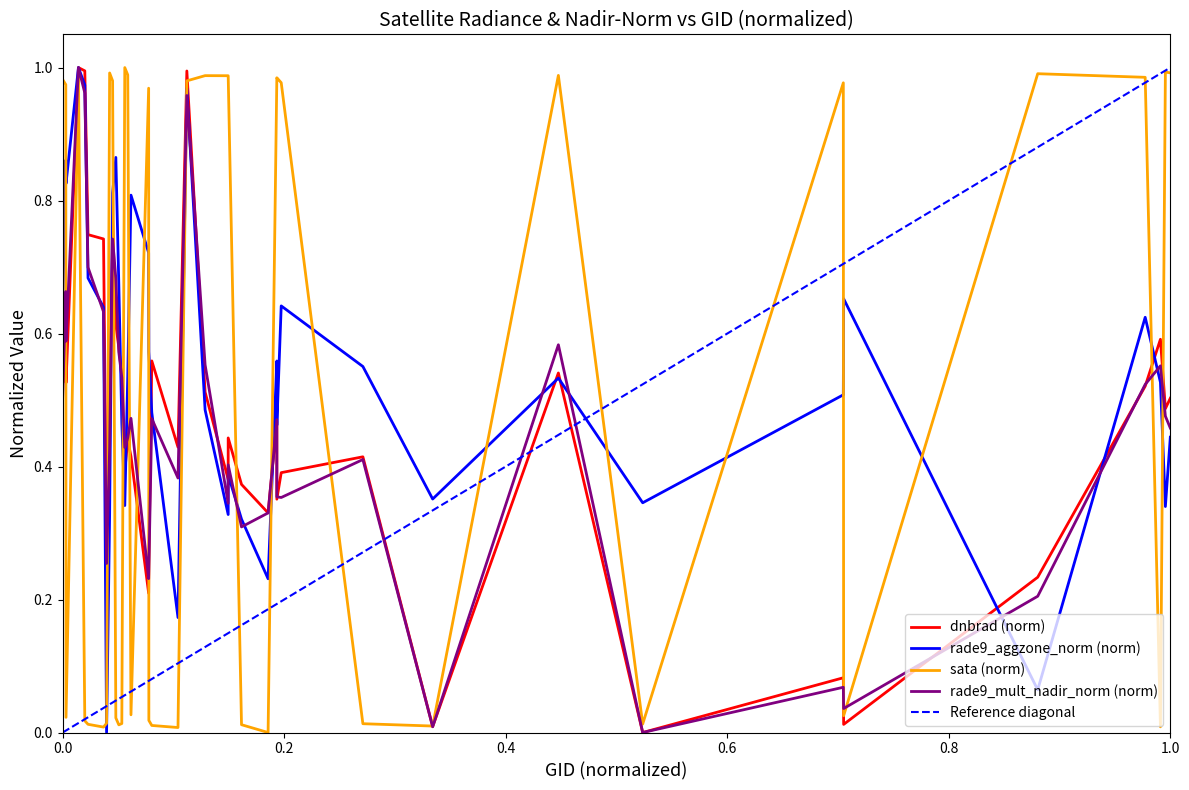

What is the difference between the maximum and minimum values in the sata series?

1.0